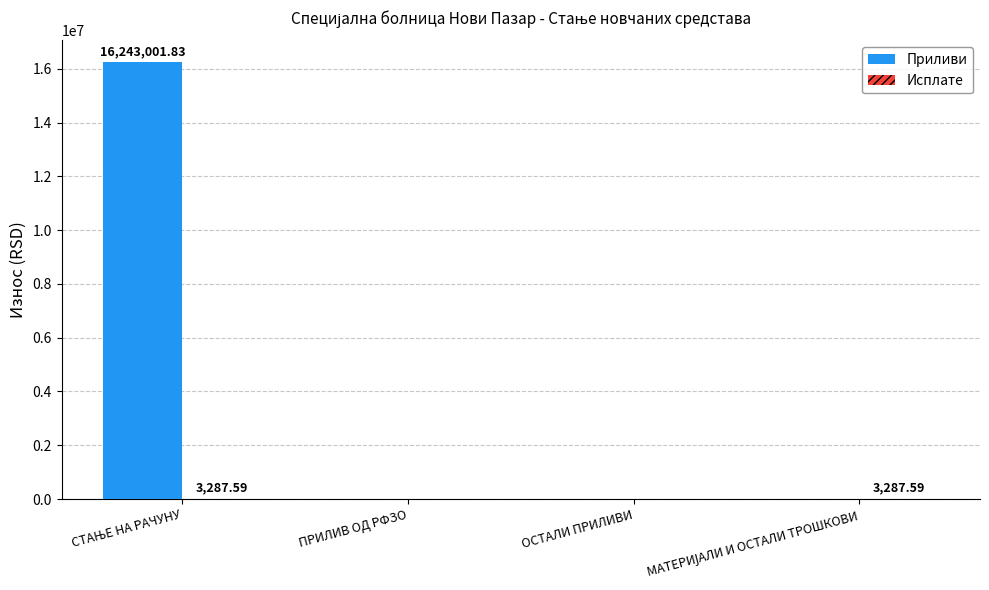

What is the sum of all Приливи values?

16243001.8